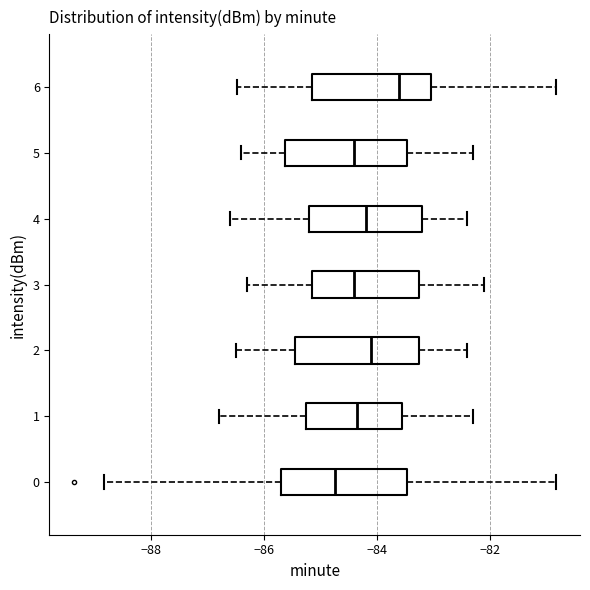

Which box's median line is the furthest to the left?

0